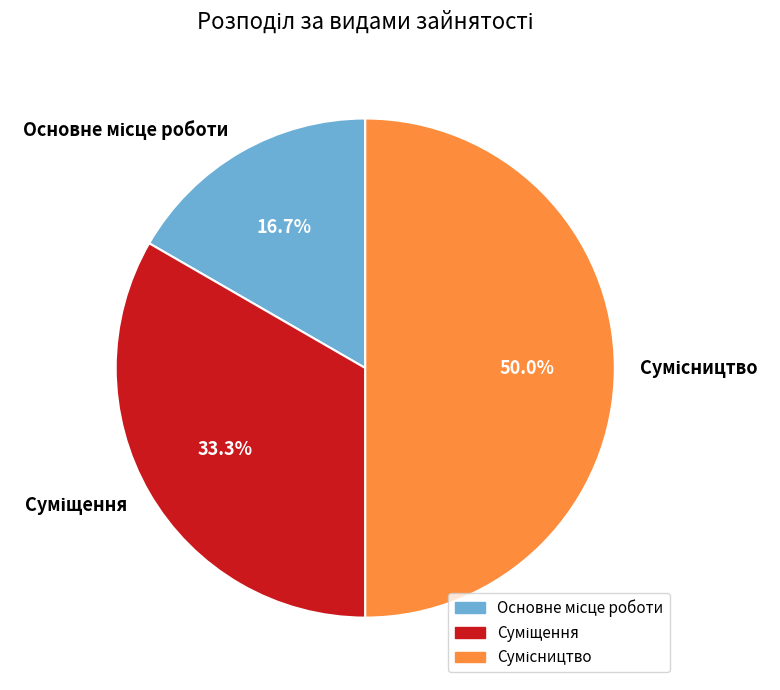

Count the number of slices in the pie.

3